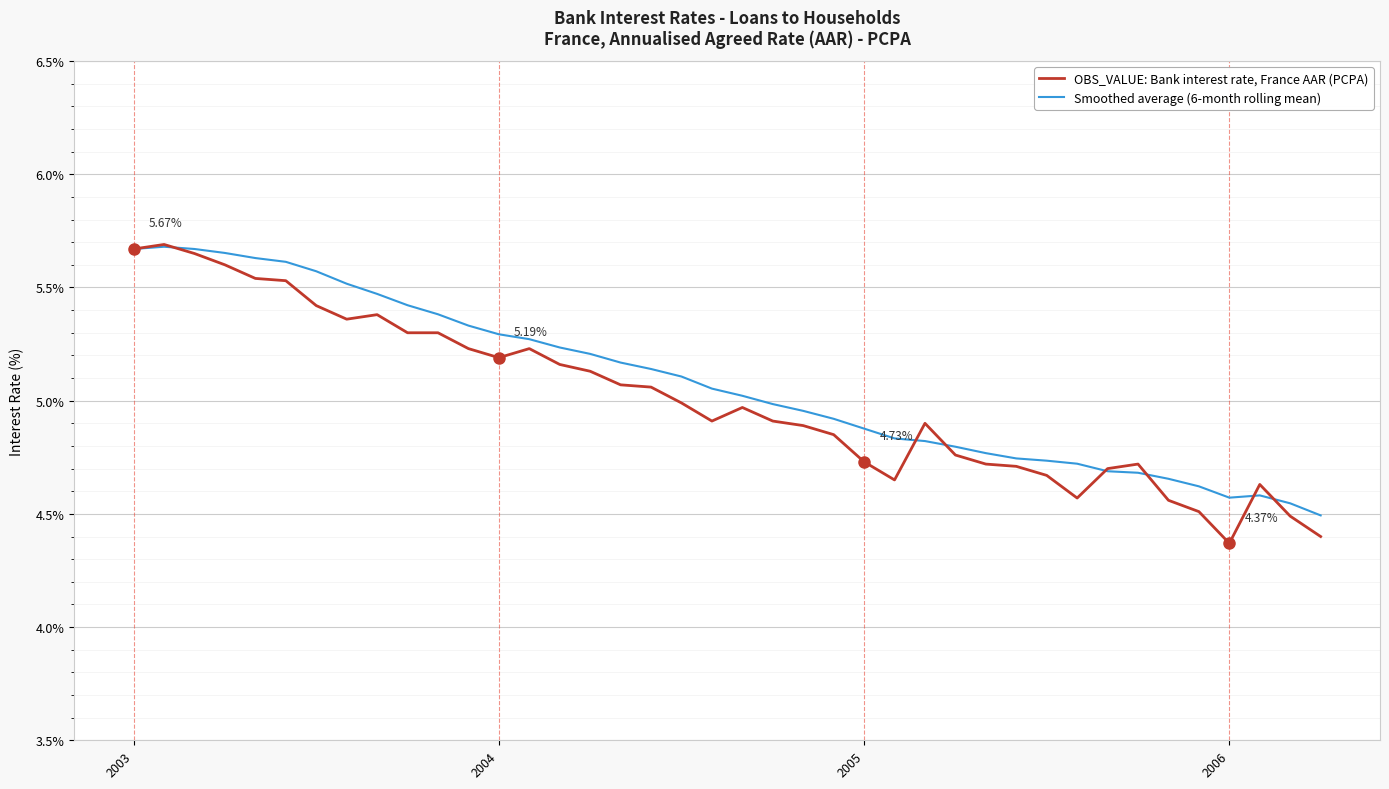

Which series has the largest range (max minus min)?

OBS_VALUE: Bank interest rate, France AAR (PCPA)